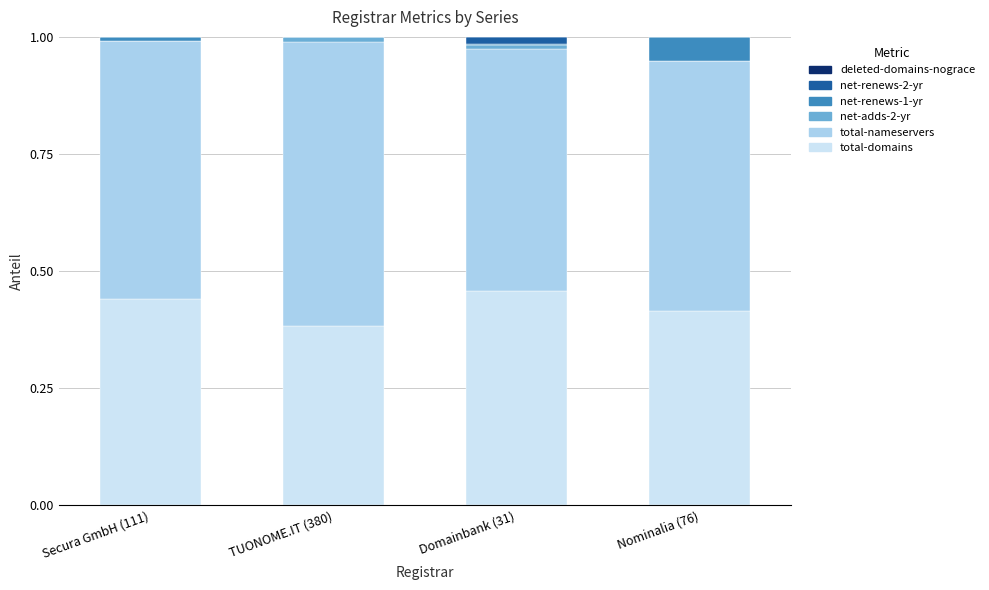

How many data points does each series have?

4